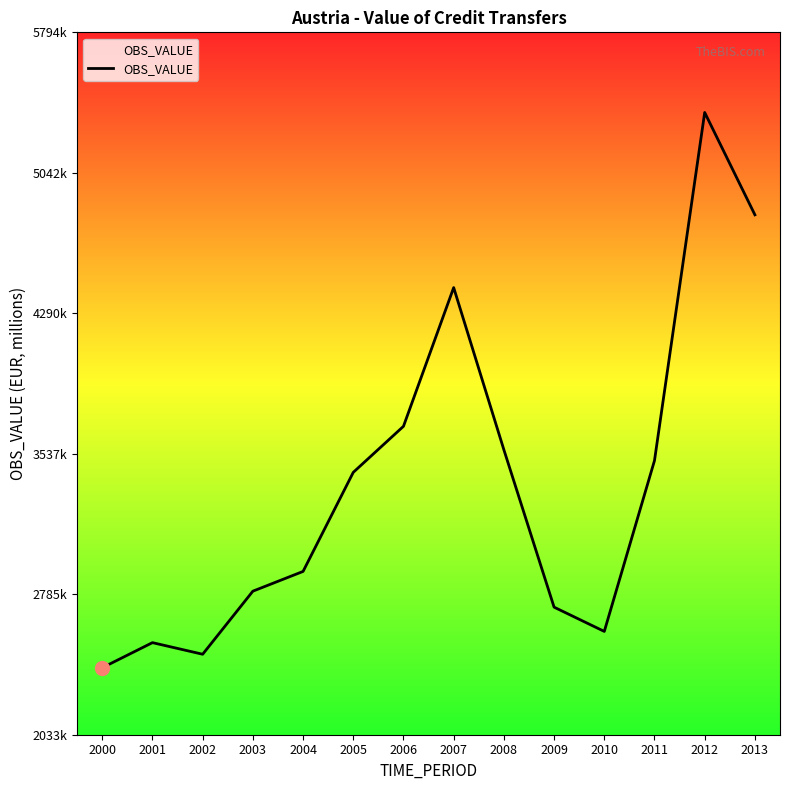

List the labels in order of value, largest first.

2012, 2013, 2007, 2006, 2008, 2011, 2005, 2004, 2003, 2009, 2010, 2001, 2002, 2000